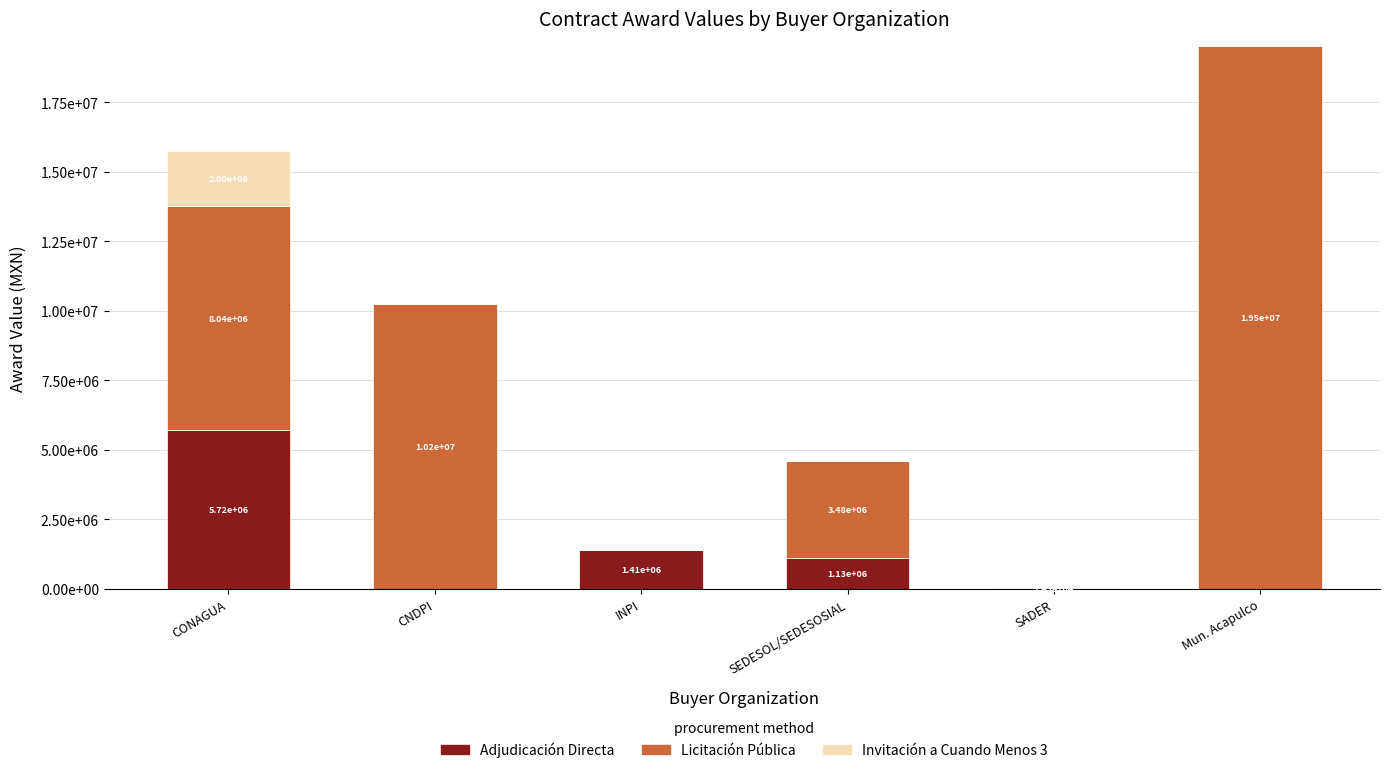

What is the label of the 2nd bar from the left?

CNDPI